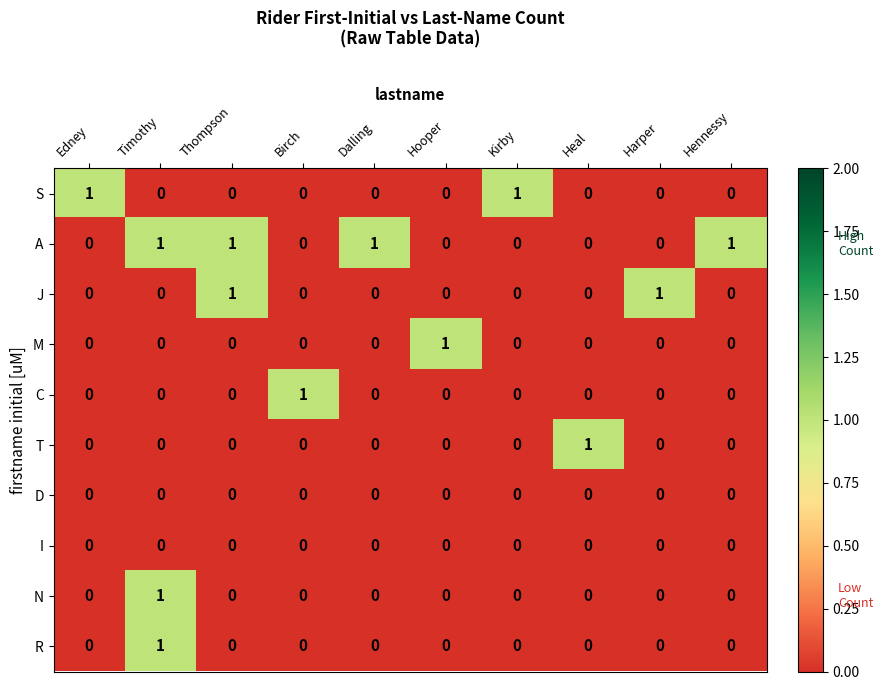

Which series has the largest total across all categories?

A